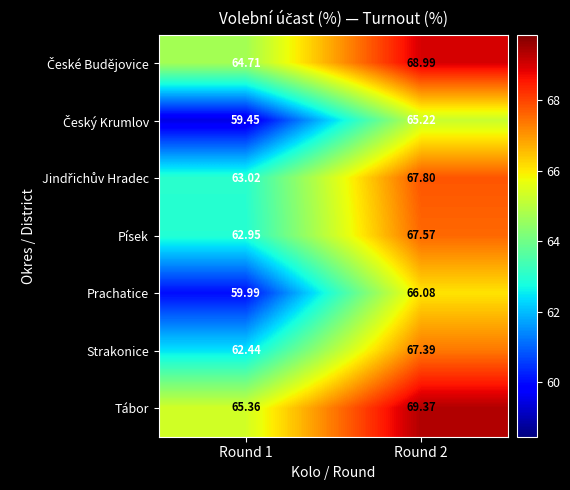

How many data points in Písek are above 67?

1